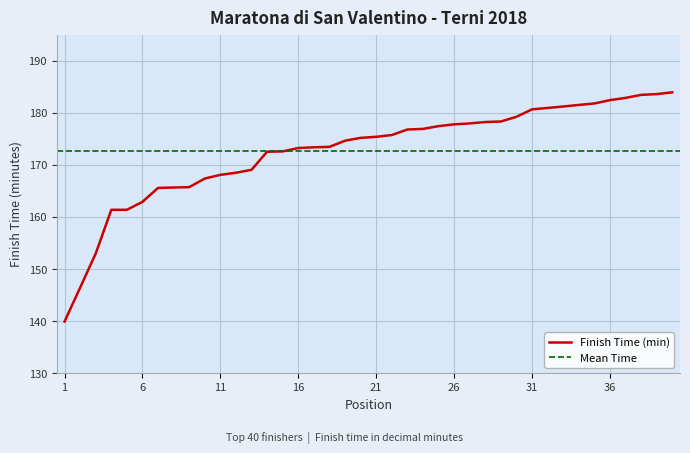

At which label is the value closest to 161?

4